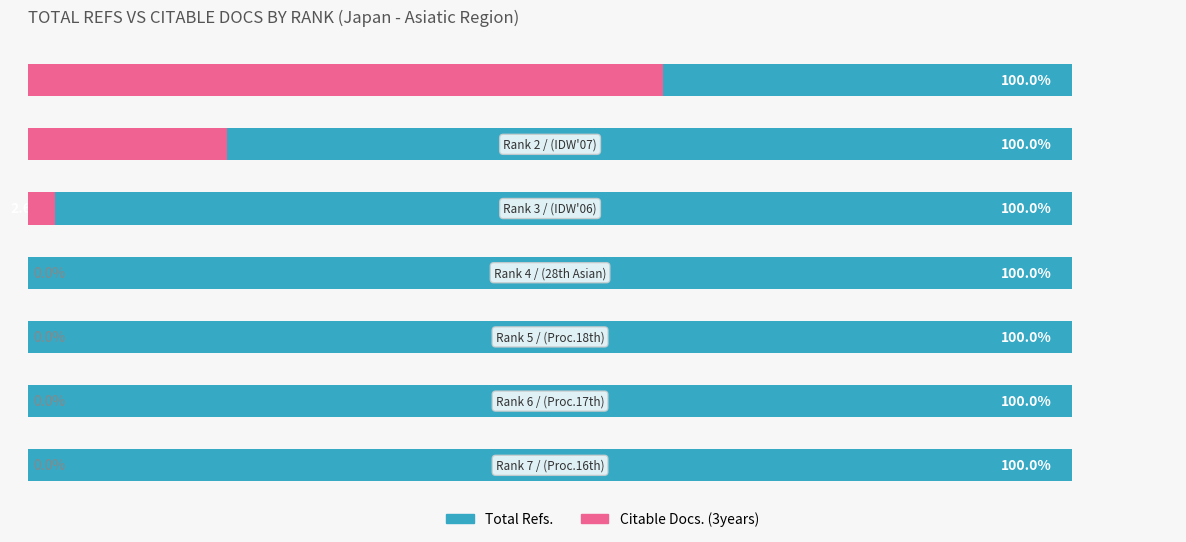

What is the difference between the highest and lowest values at 0?

0.5